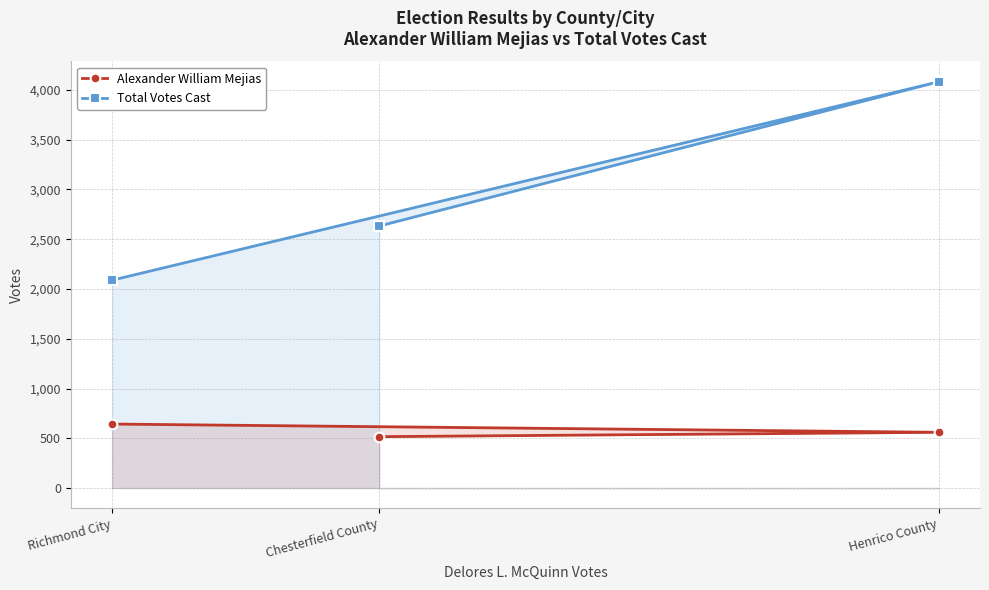

Reading right to left, list all the values displayed in this chart.

Alexander William Mejias: Henrico County=560	Chesterfield County=516	Richmond City=643
Total Votes Cast: Henrico County=4081	Chesterfield County=2632	Richmond City=2088